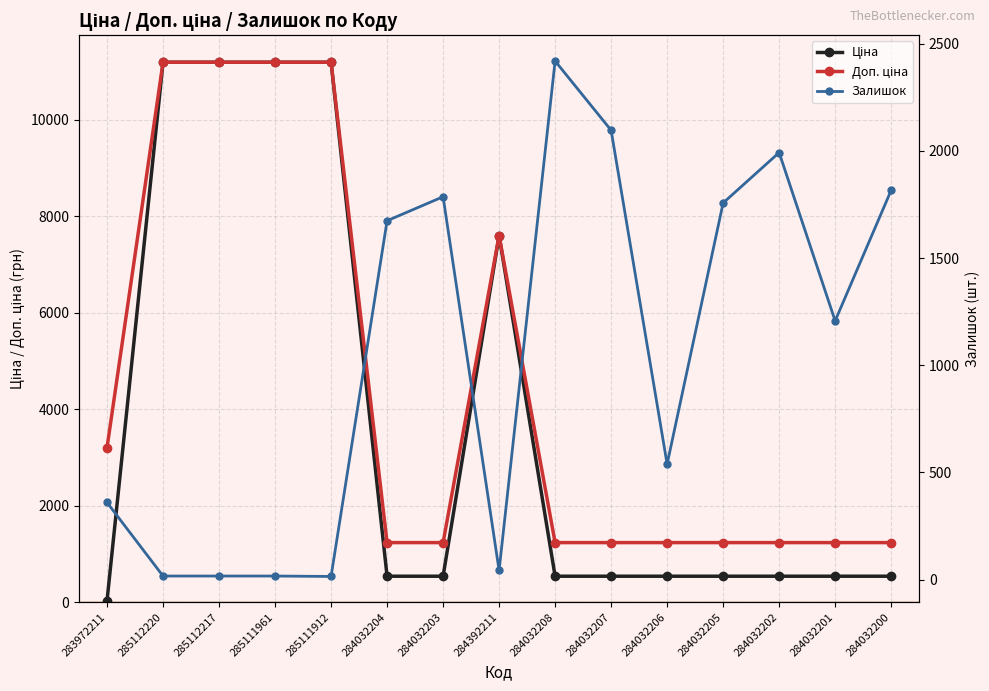

What is the label of the 3rd point from the left?

285112217